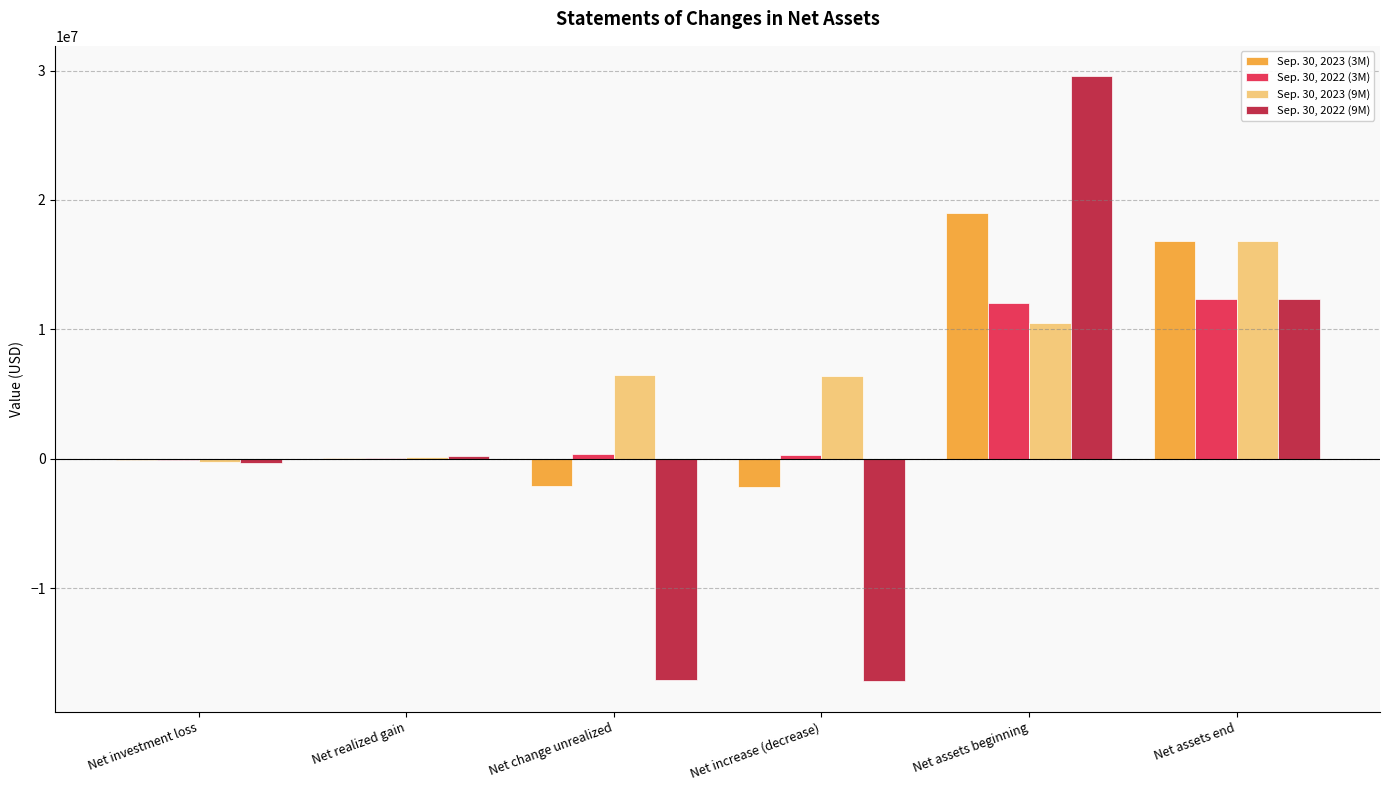

Which label corresponds to the largest value in the chart?

Net assets beginning